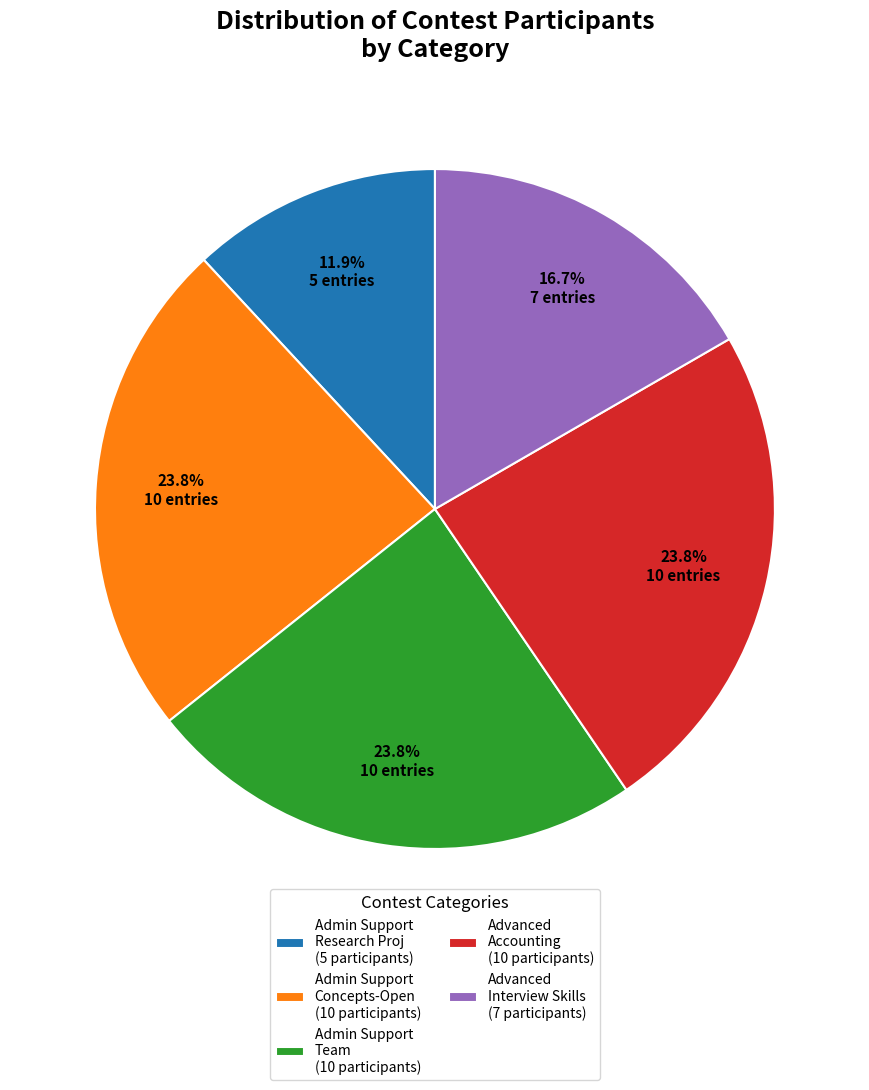

What is the ratio of the value at Admin Support Team (10 participants) to the value at Admin Support Research Proj (5 participants)?

2.0